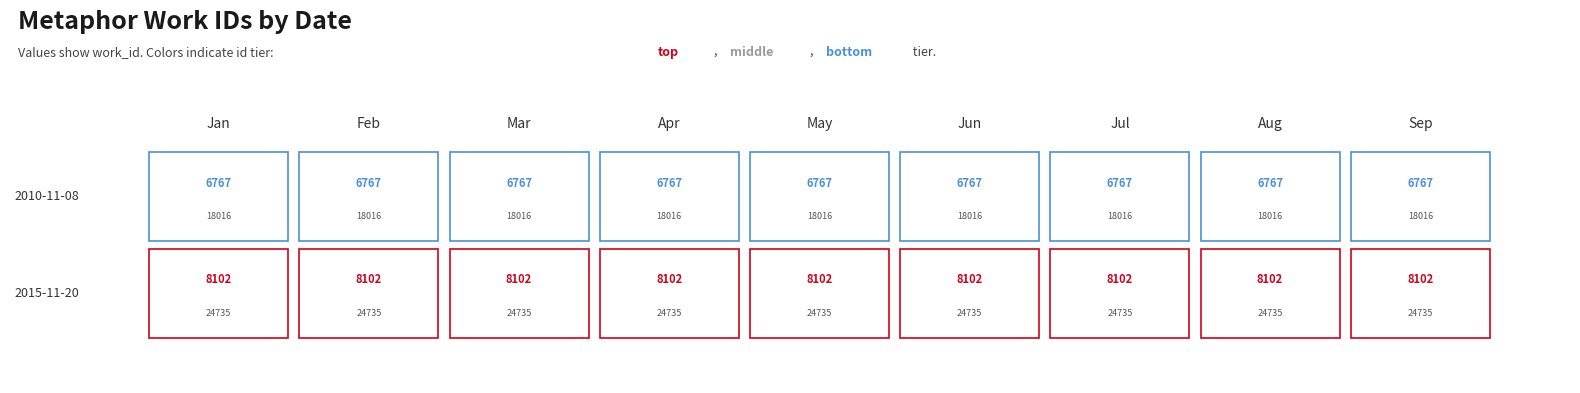

What is the minimum value shown in the chart?

6767